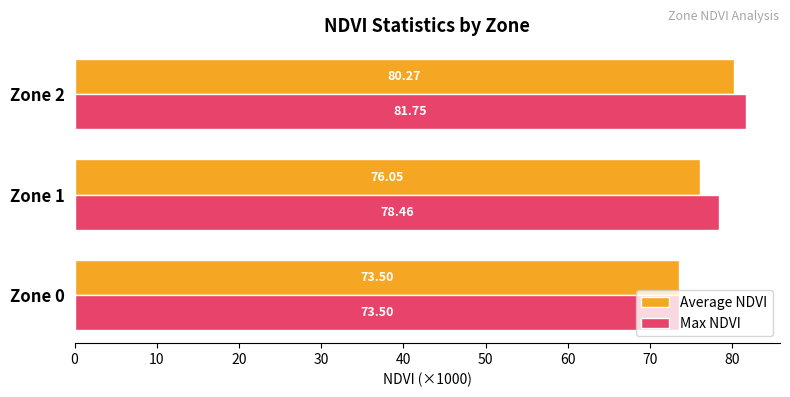

Is the value of Average NDVI at Zone 1 greater than the value of Max NDVI at Zone 0?

Yes